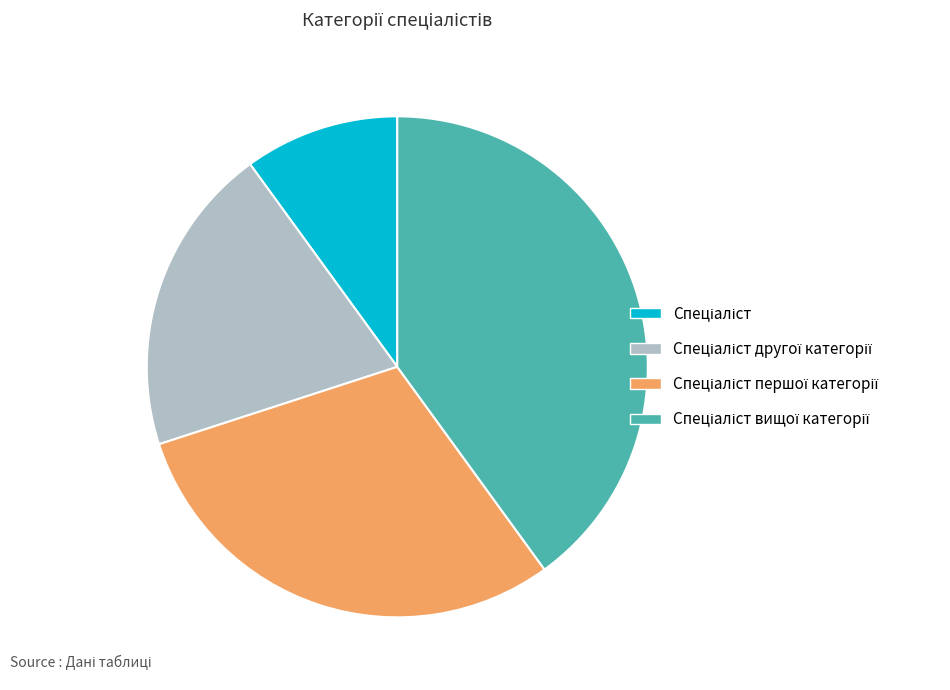

Does any single category account for the majority?

No